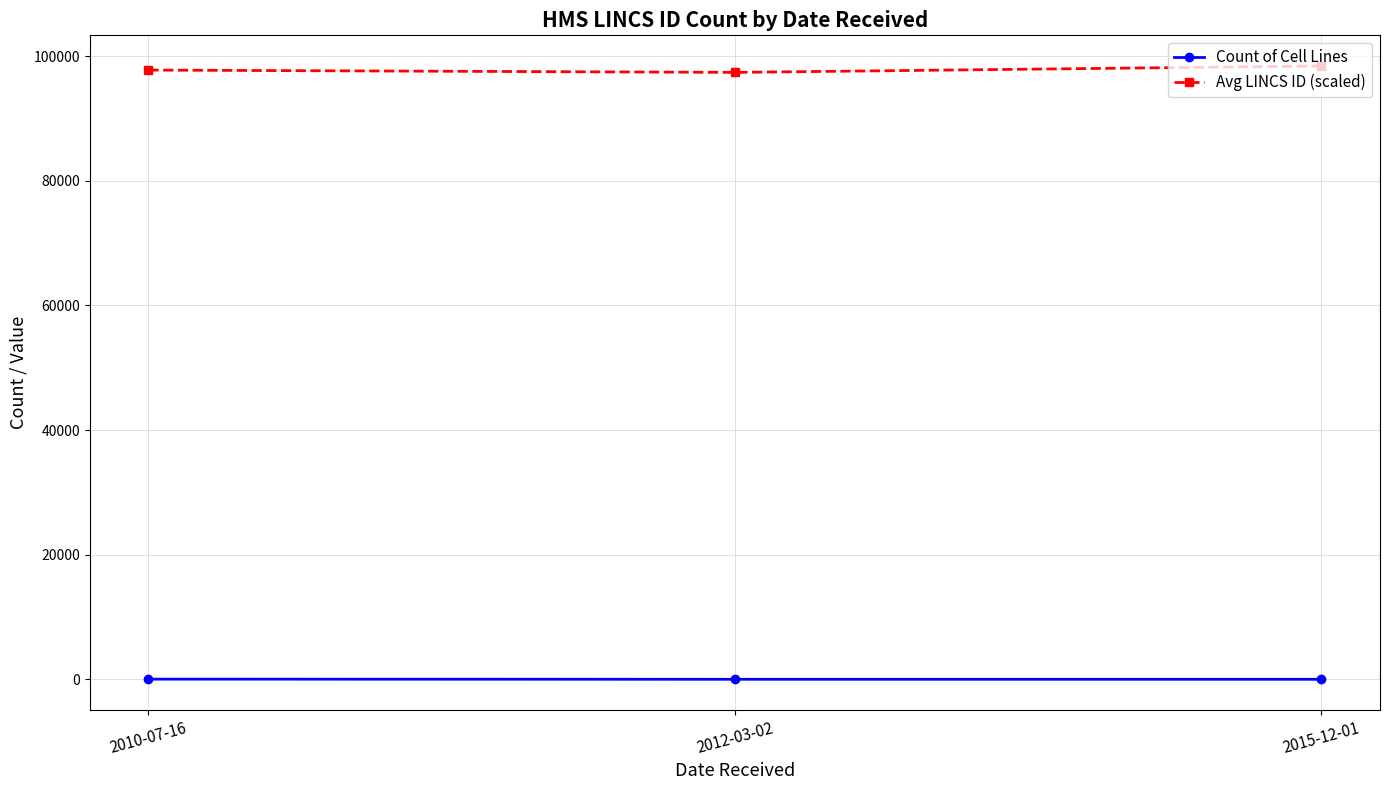

The Avg LINCS ID (scaled) series shows 139957.6 at 2015-12-01. True or false?

False